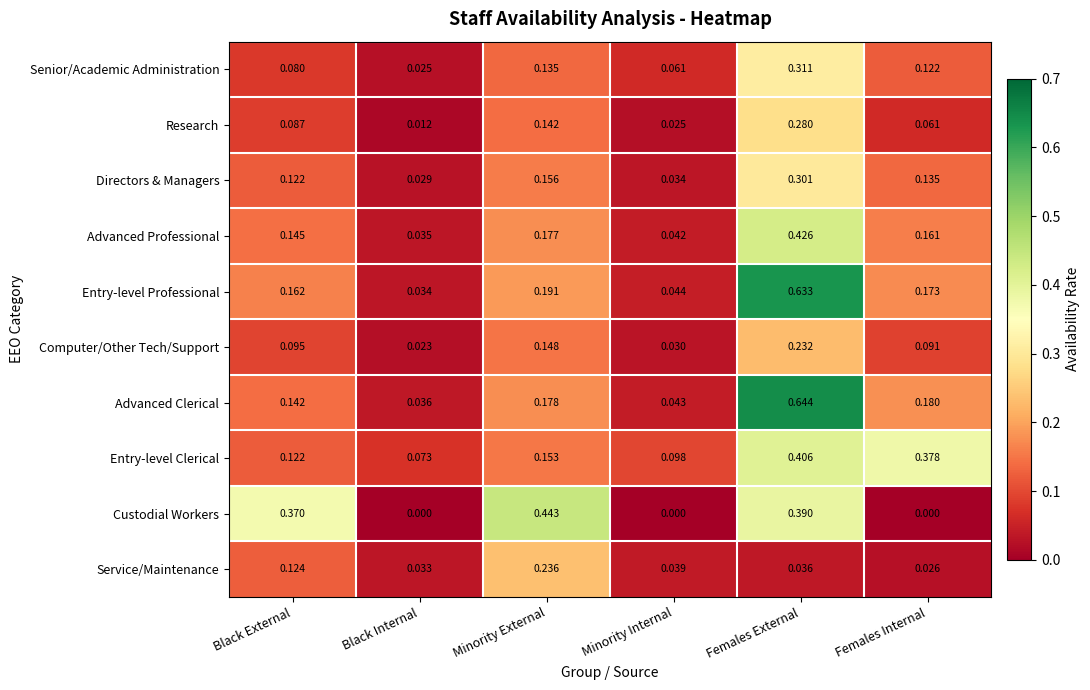

At which category does the chart reach its peak across all series?

Females External